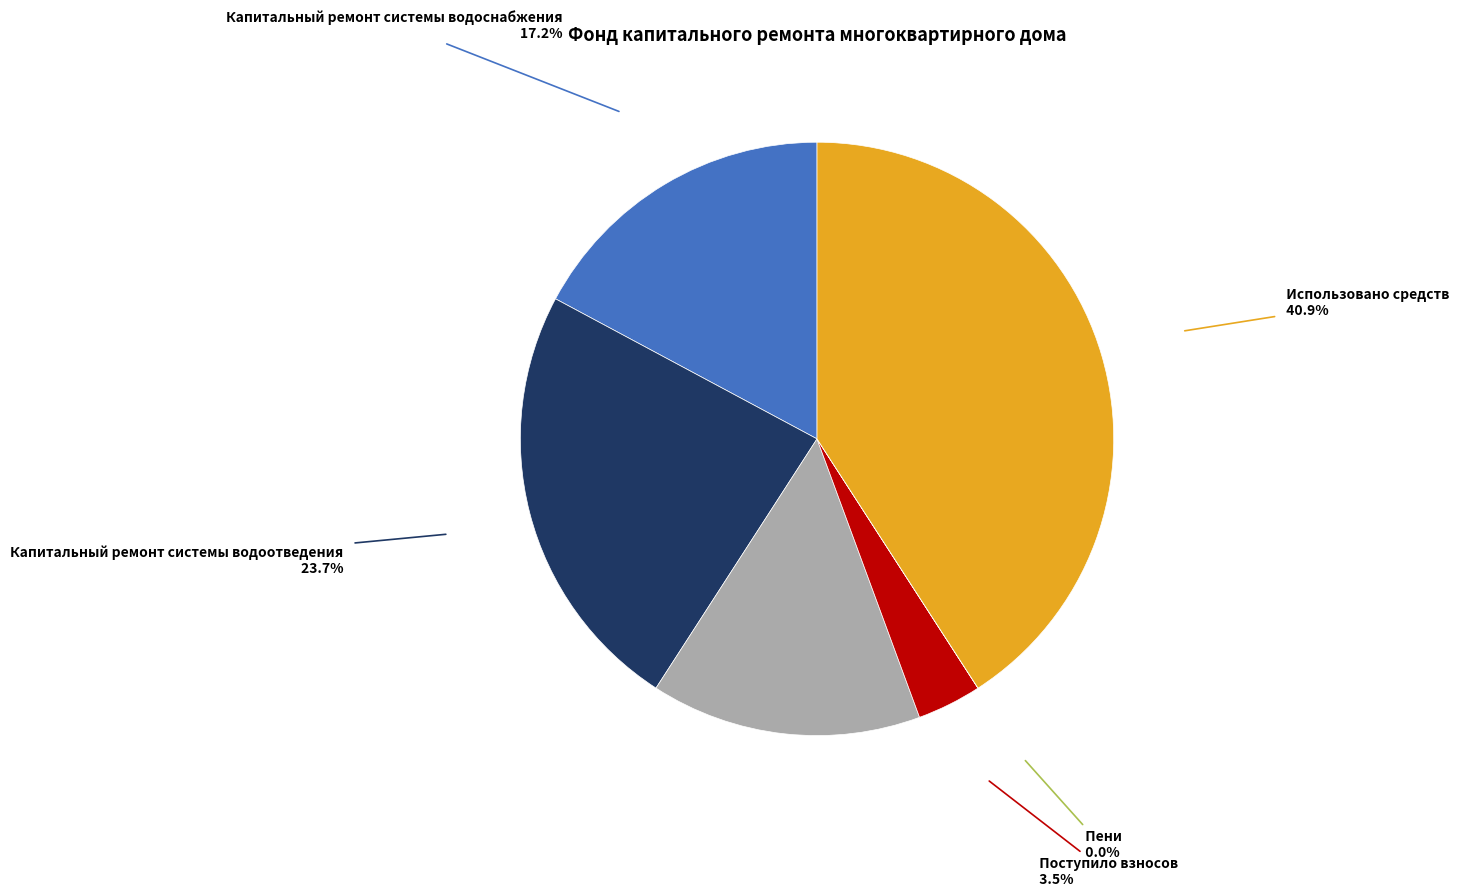

What portion of the pie excludes Использовано средств?

59.1%